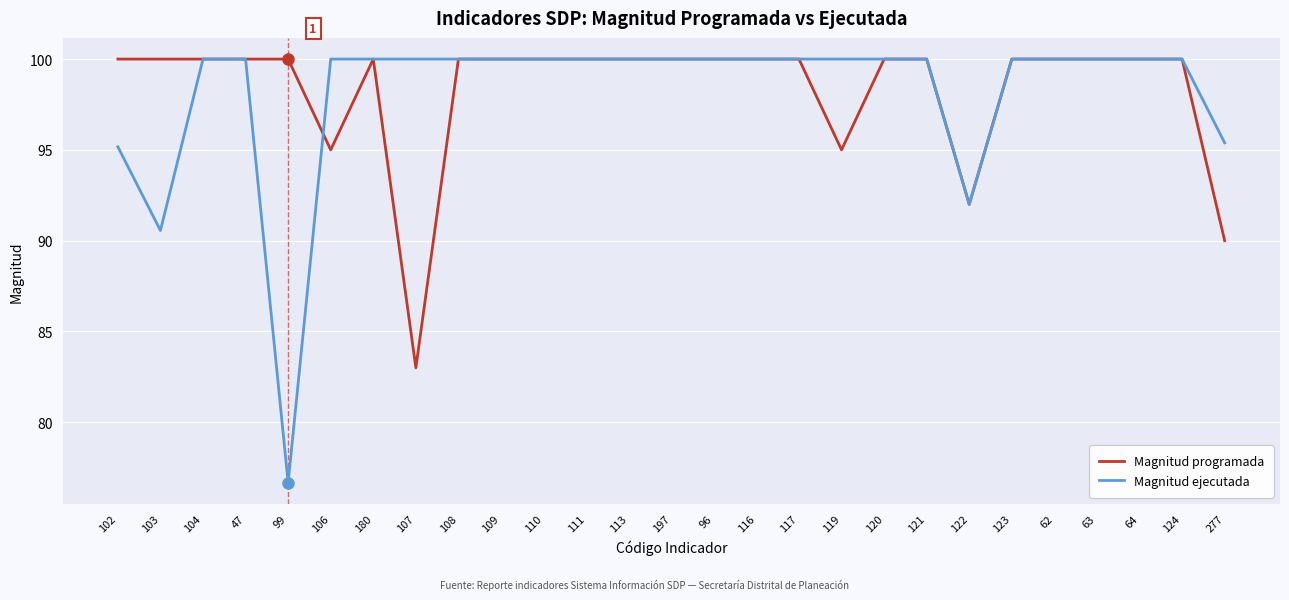

Does the chart have visible grid lines?

Yes